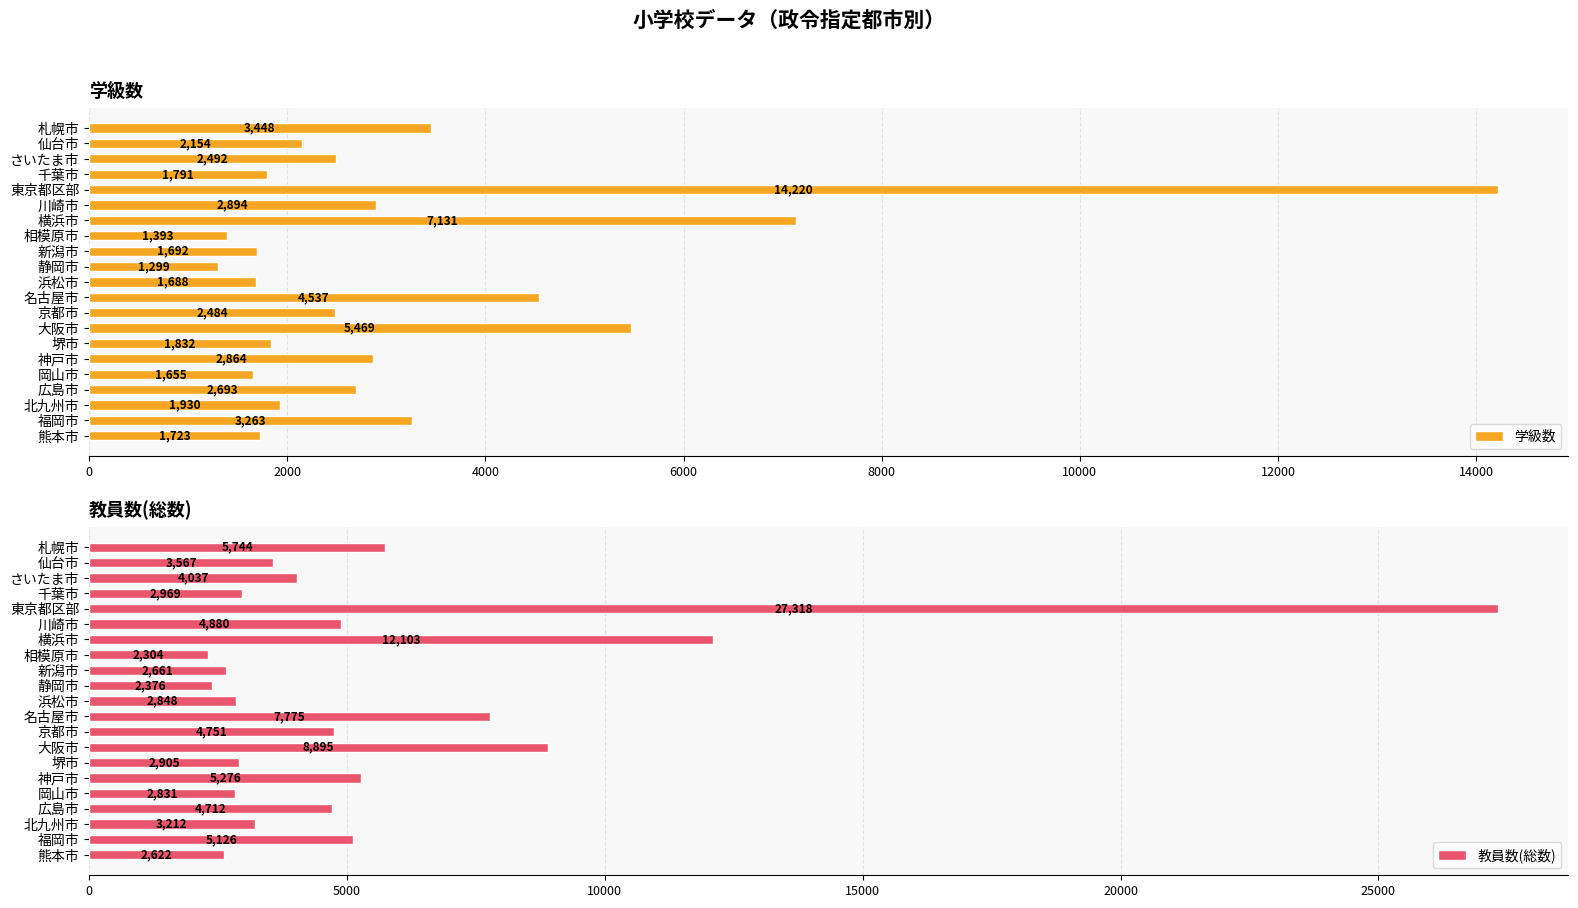

What is the minimum value shown in the chart?

1299